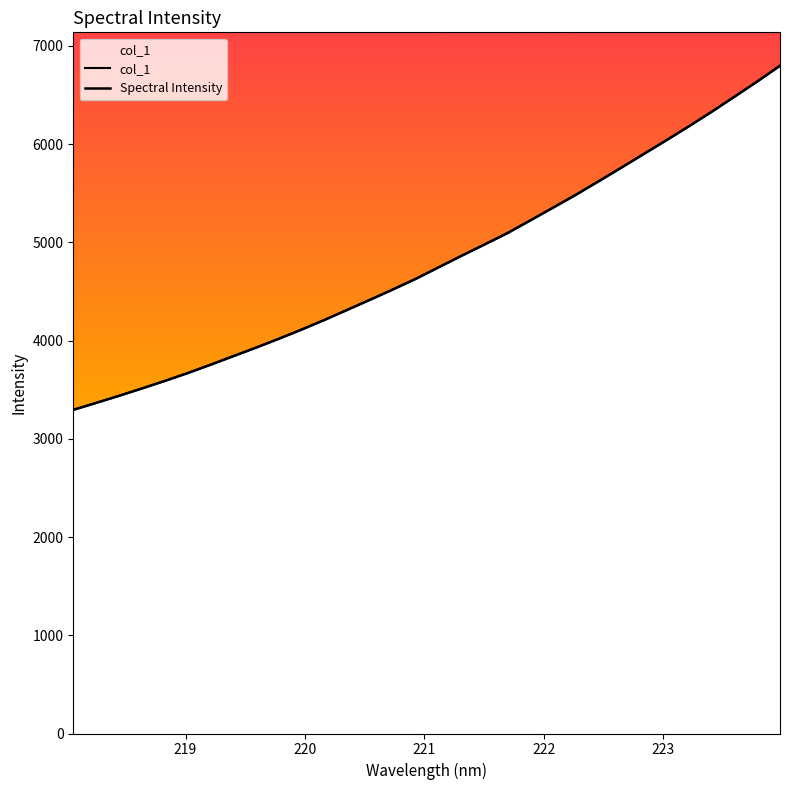

Which series has the largest range (max minus min)?

col_1